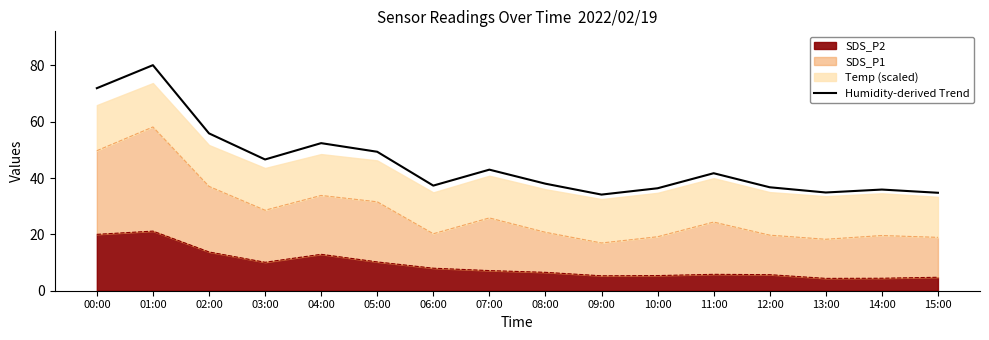

What is the greatest value displayed?

80.1